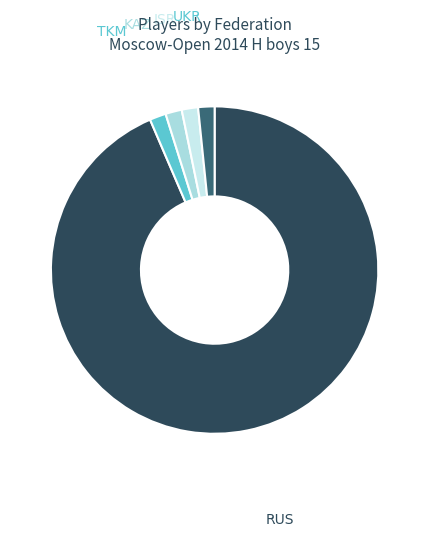

What is the largest slice in the pie chart?

RUS